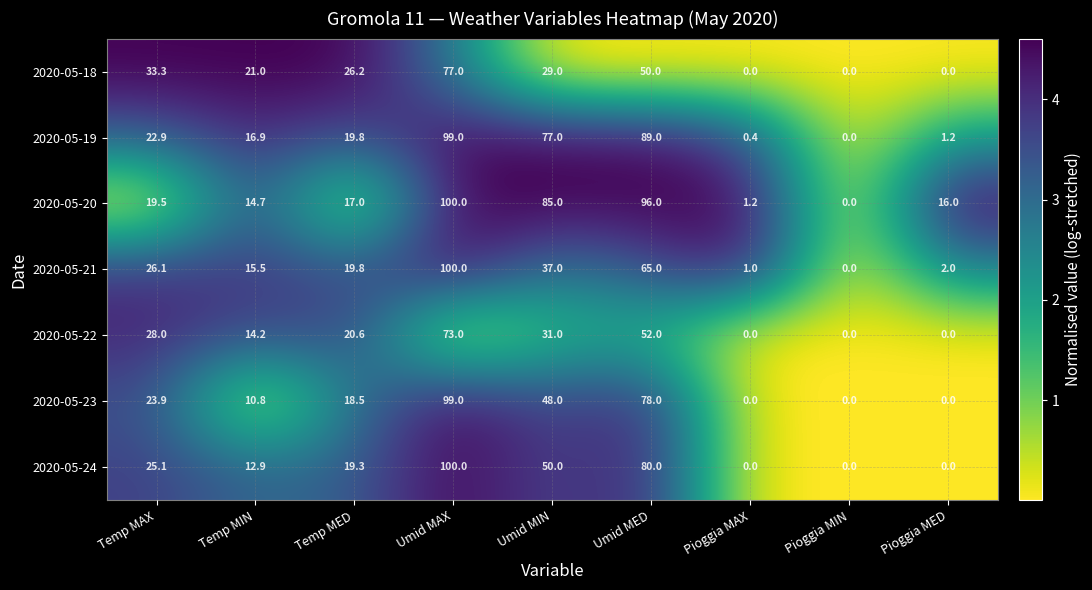

What is the spread (max minus min) of values at Umid MIN?

56.0